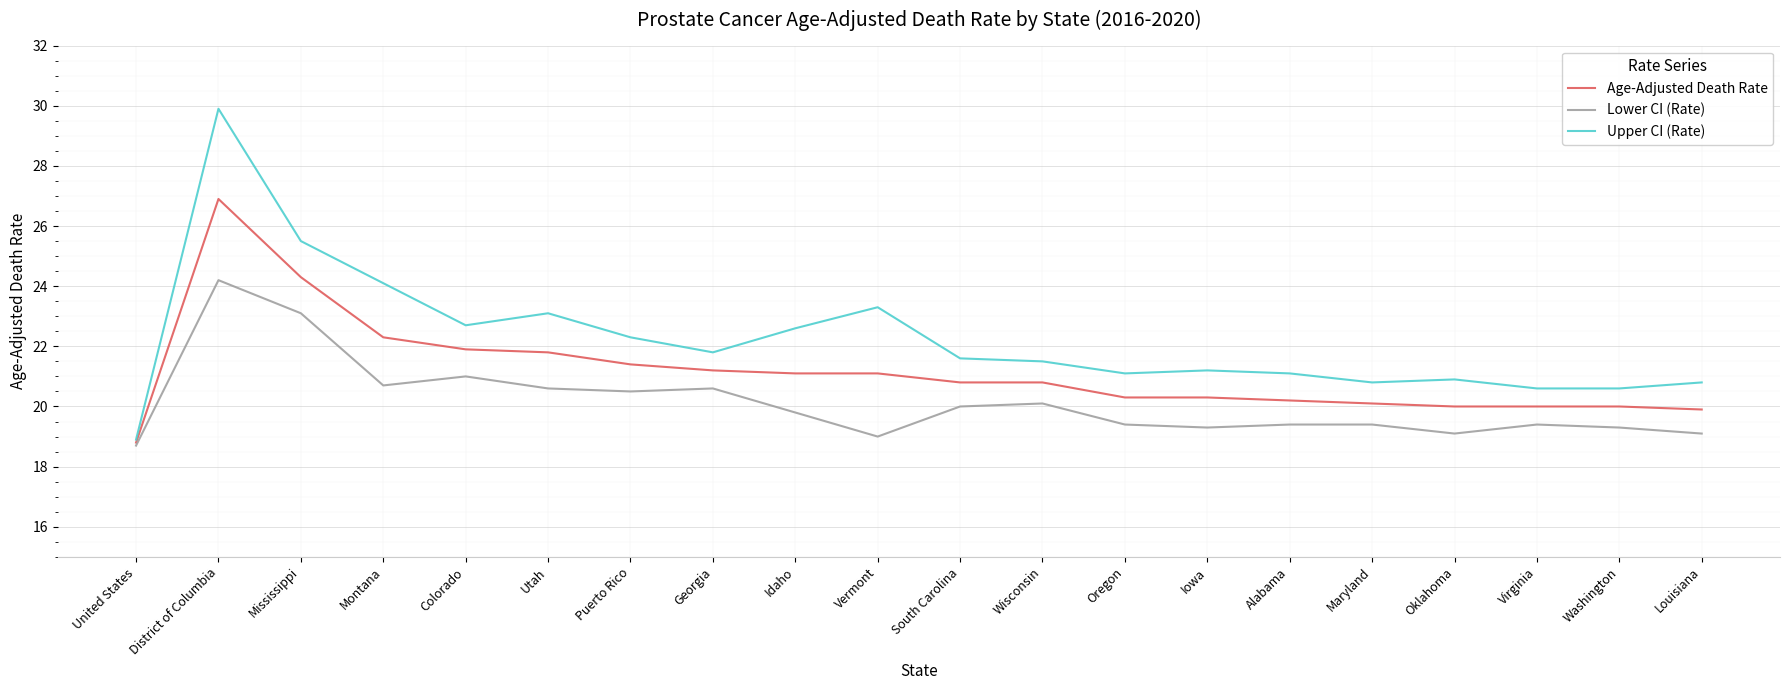

Is it true that Upper CI (Rate) equals 23.3 at Vermont?

True